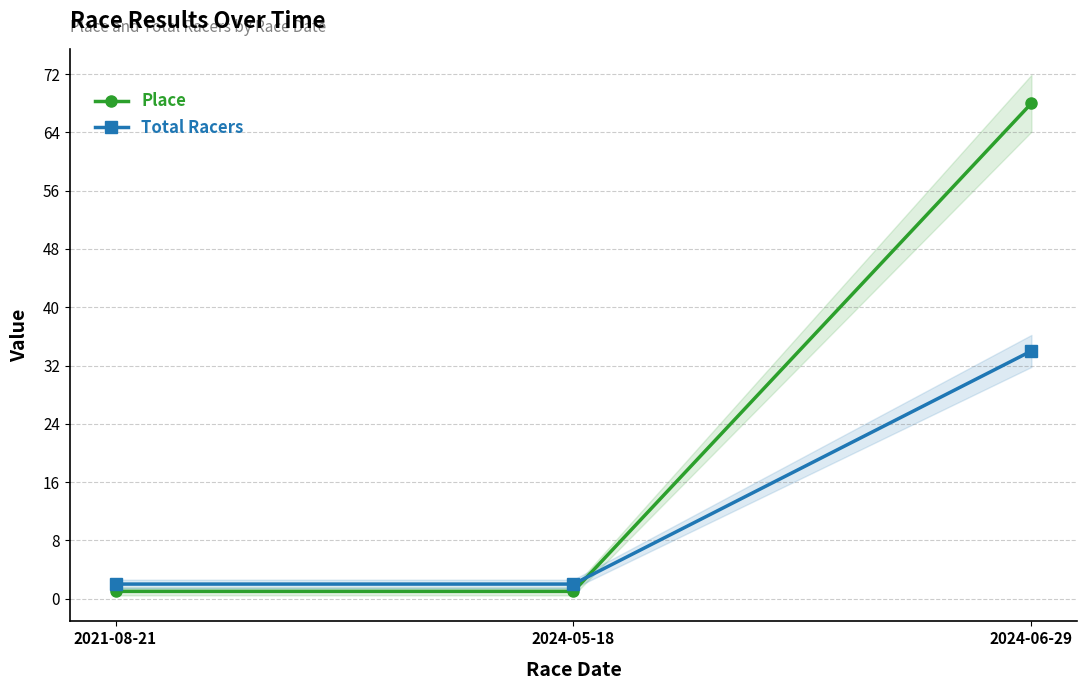

Which category has the lowest value in the Total Racers series?

2021-08-21